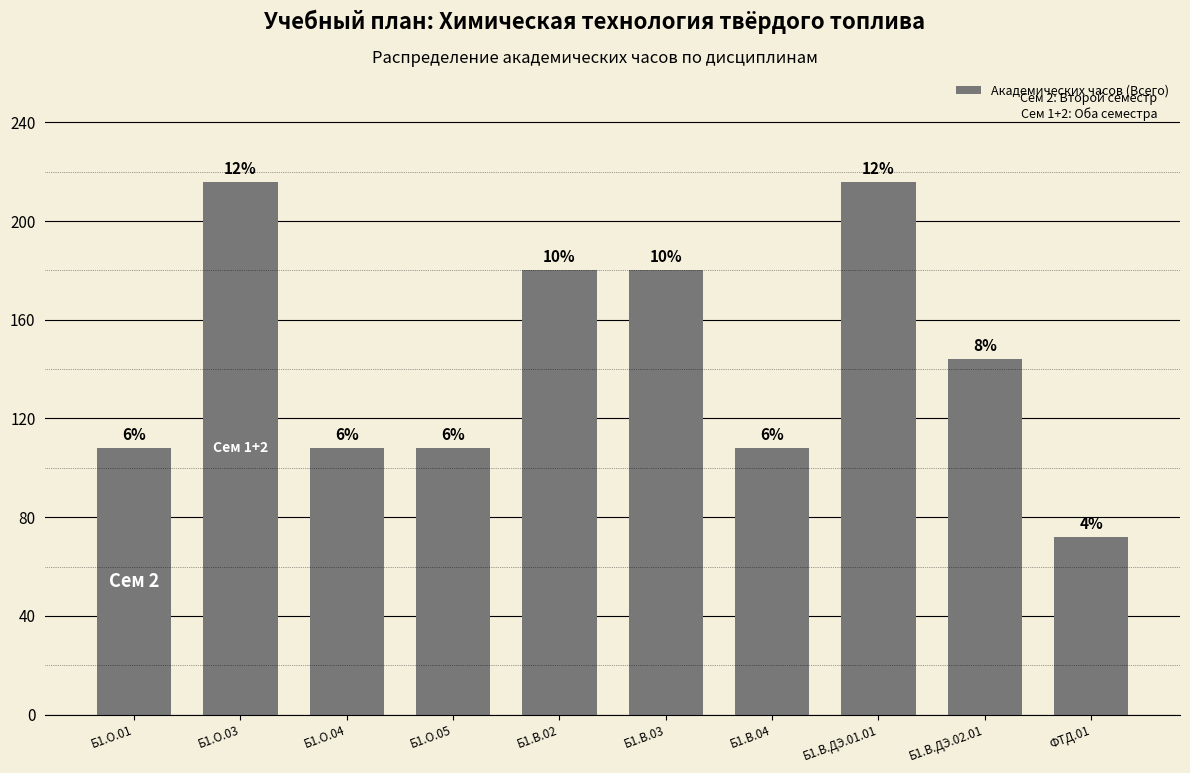

How many bars are there in total?

10